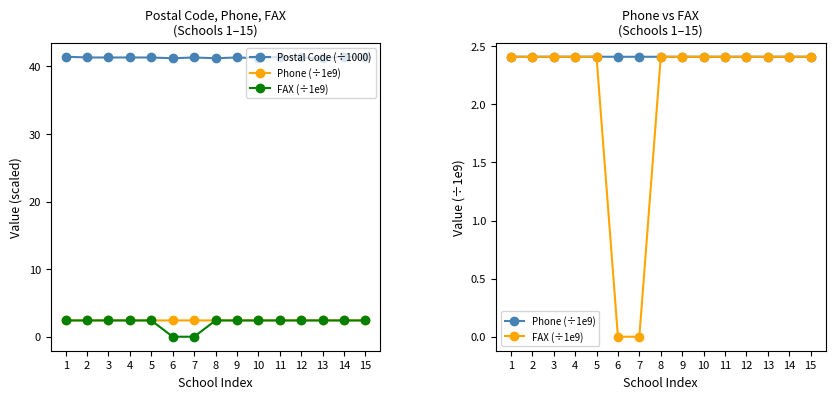

What is the difference between the maximum and minimum values in the FAX (÷1e9) series?

2.4